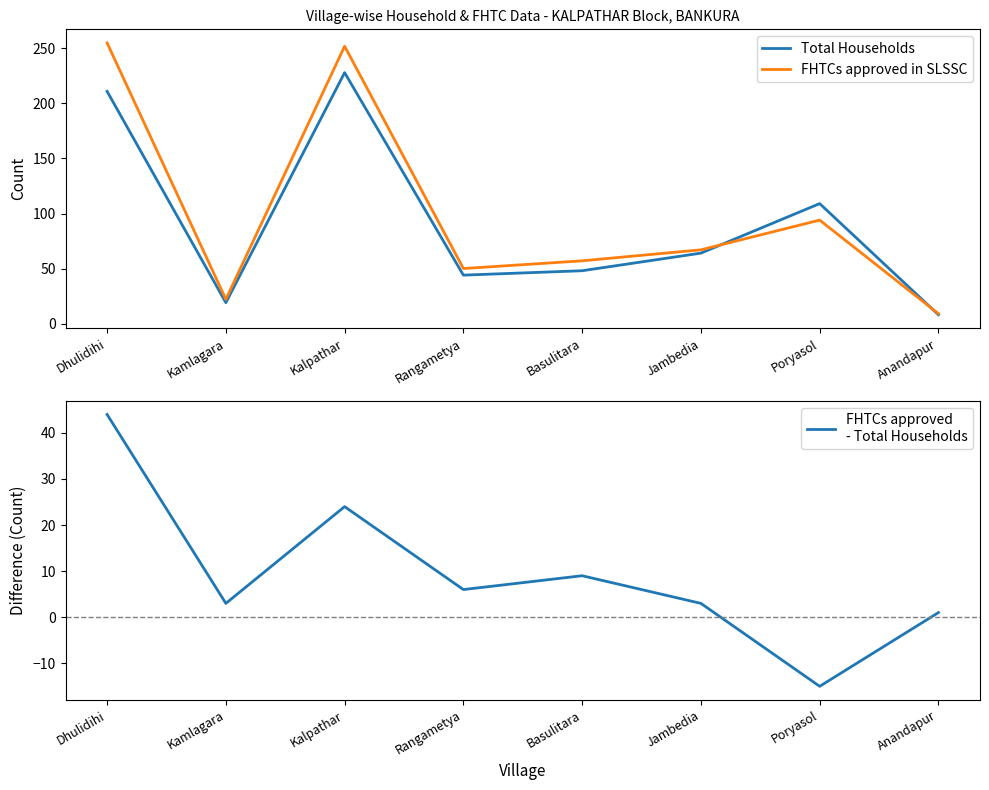

Reading left to right, transcribe all the data shown in this chart.

Total Households: 211	19	228	44	48	64	109	8
FHTCs approved in SLSSC: 255	22	252	50	57	67	94	9
FHTCs approved
- Total Households: 44	3	24	6	9	3	-15	1